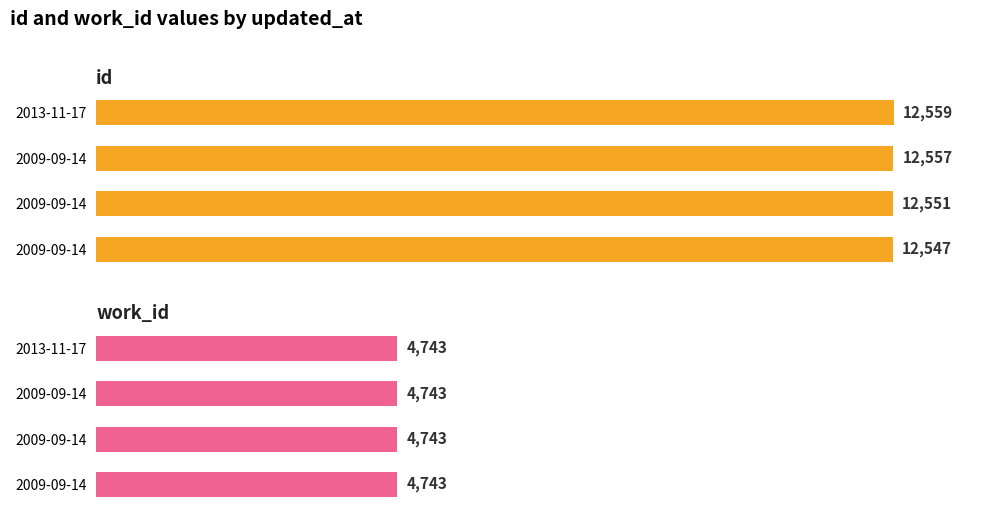

The work_id series shows 0.4 at 4000. True or false?

False